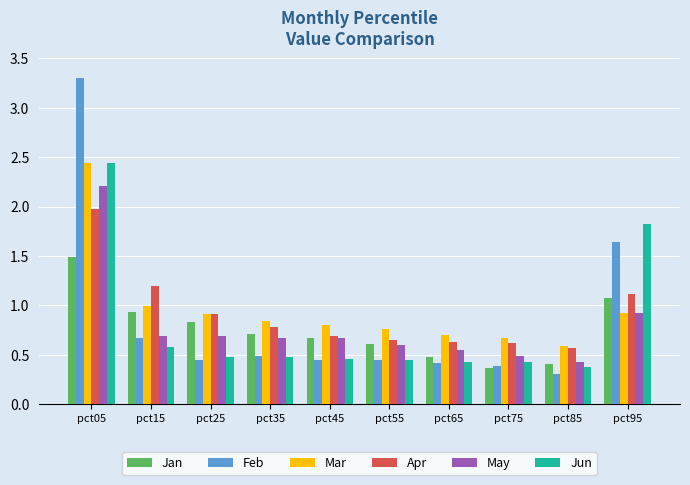

What is the sum of the Feb values at pct65 and pct45?

0.9